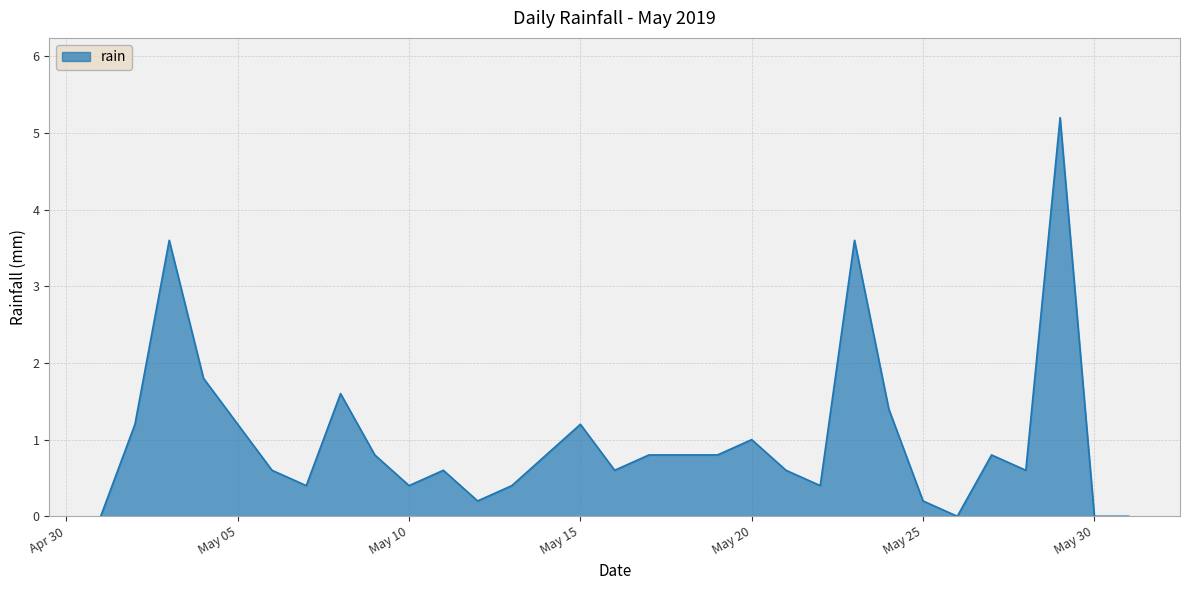

How many lines are shown in the chart?

1